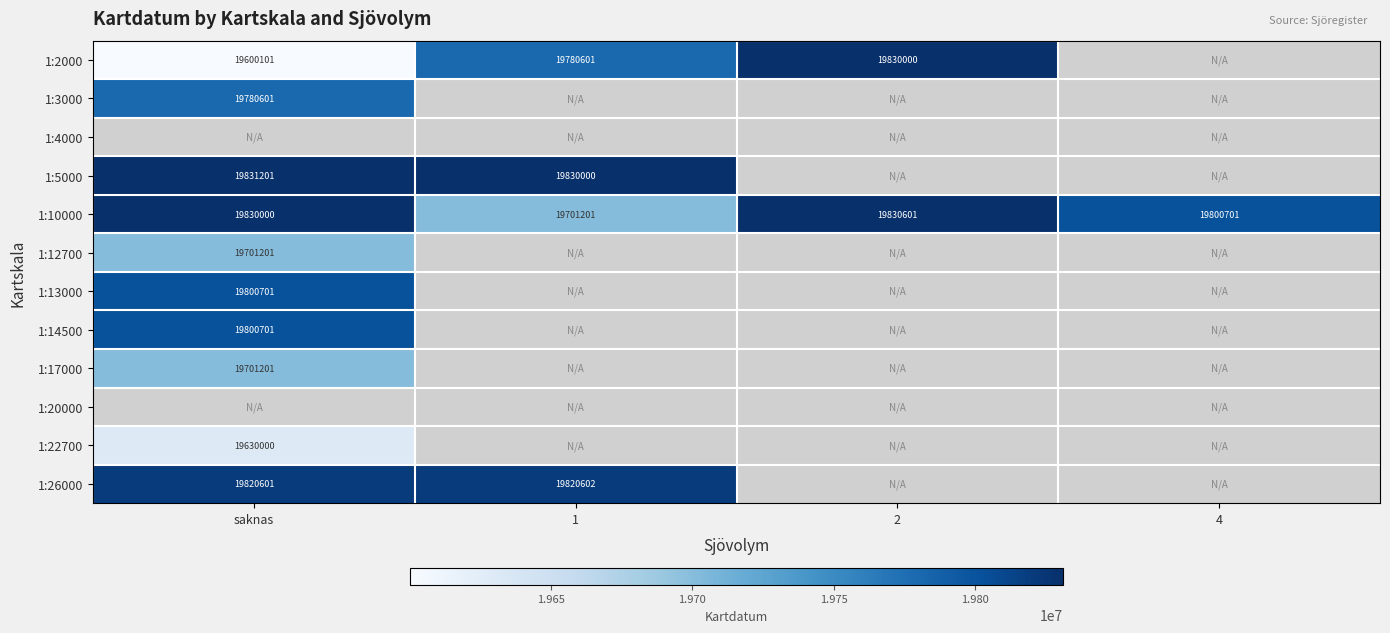

At how many categories does at least one series exceed 19727687?

4